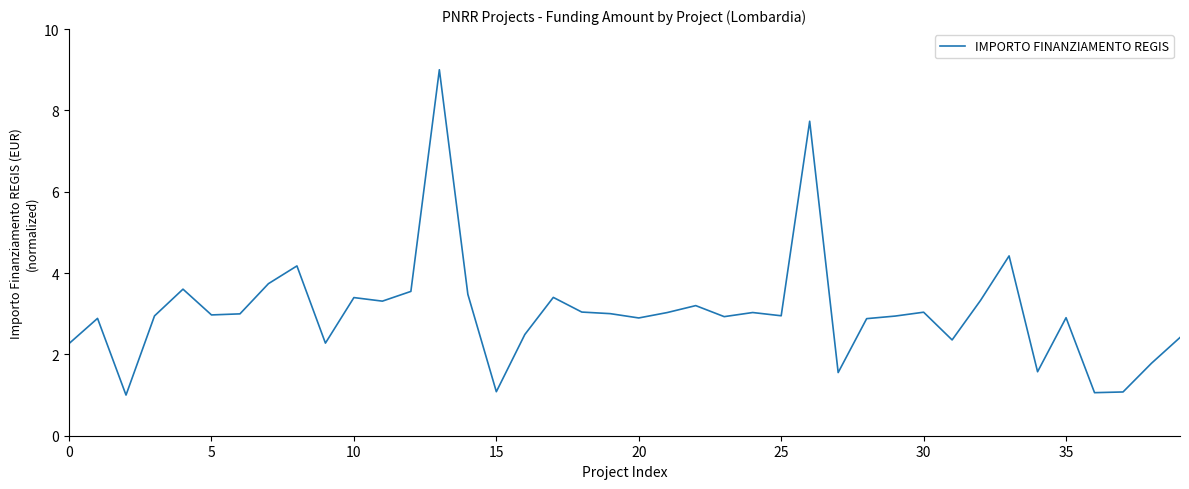

What is the minimum value shown in the chart?

1.0